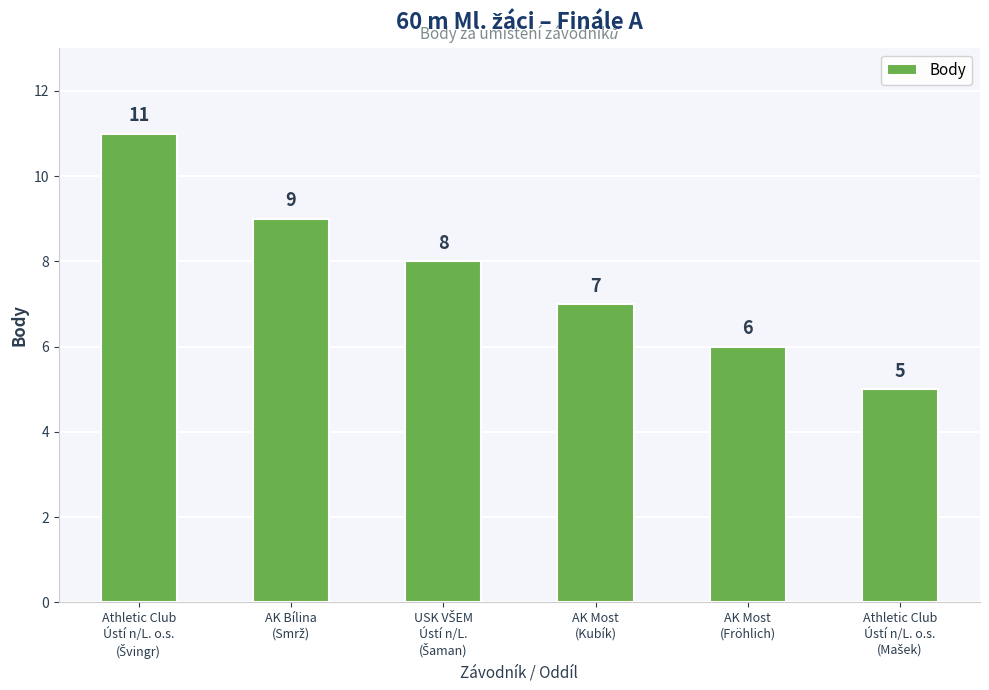

Reading right to left, extract all data points from this chart.

5	6	7	8	9	11